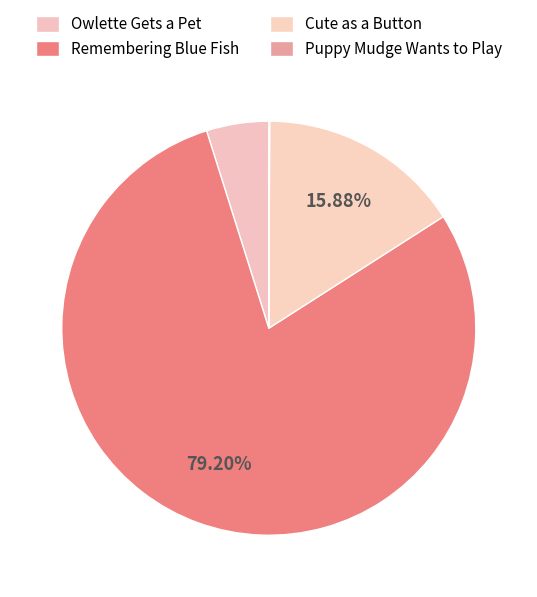

What percentage is the Cute as a Button slice, to the nearest percent?

16%